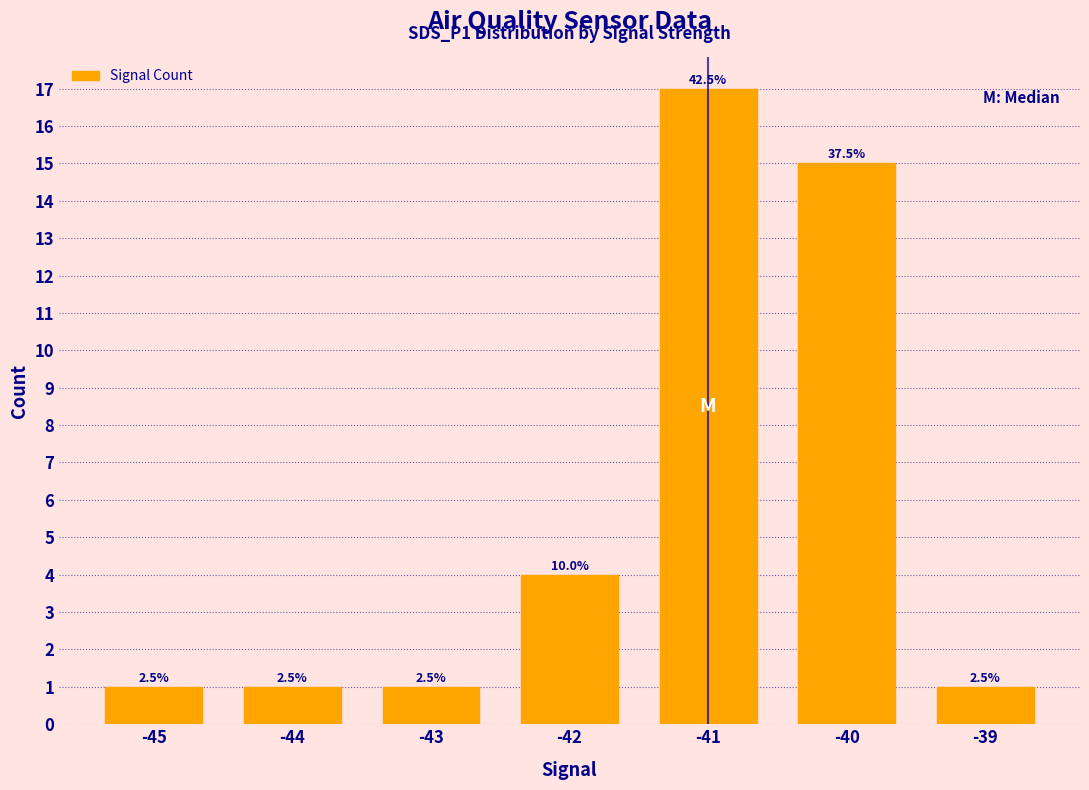

What is the difference between the maximum and minimum values?

16